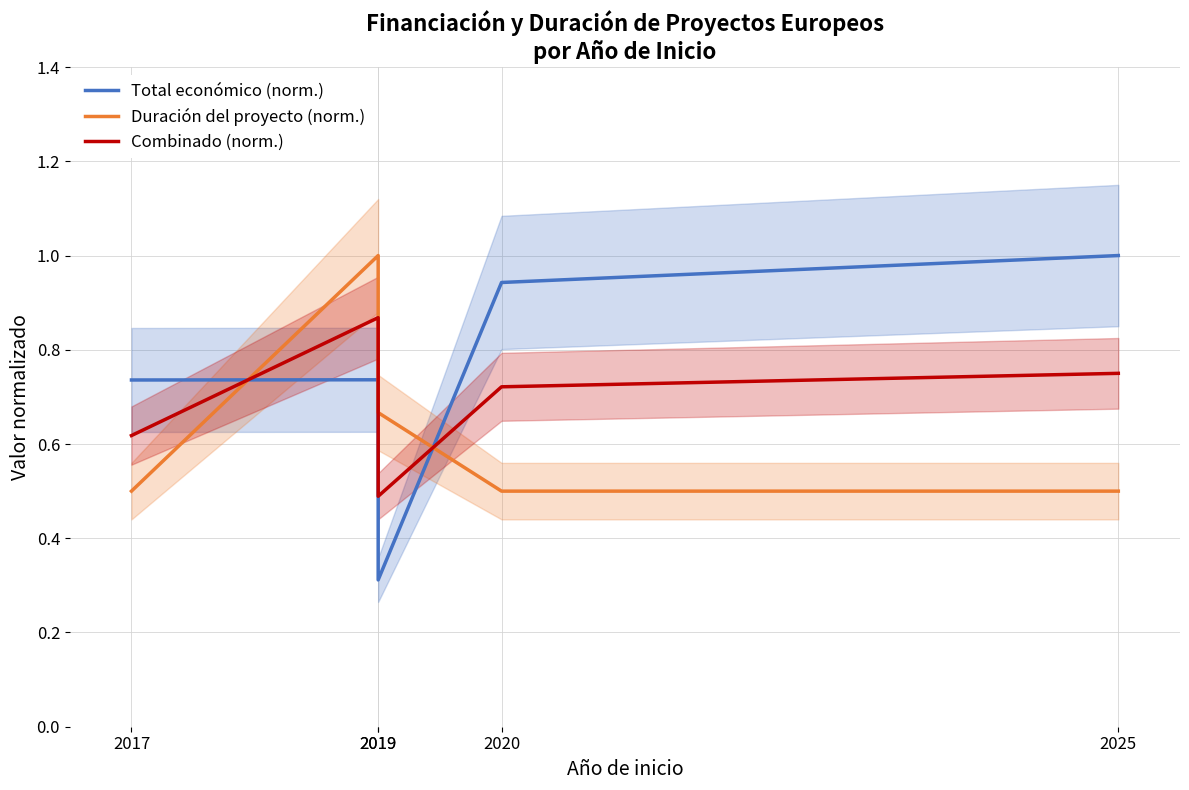

Is it true that Duración del proyecto (norm.) equals 0.5 at 2020?

True